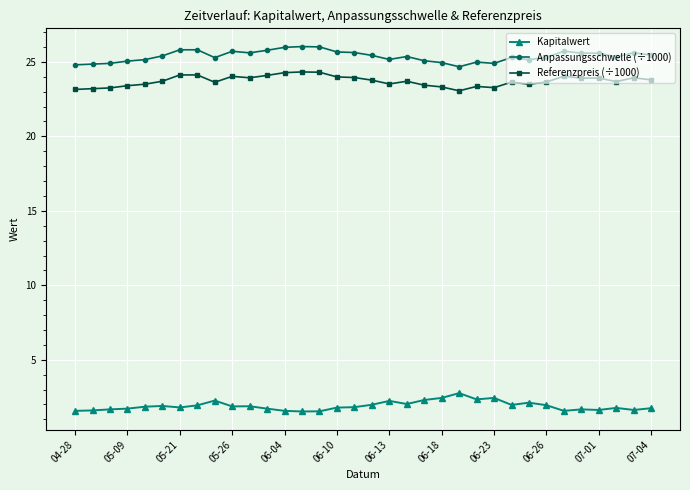

What is the value of the Kapitalwert point at the 8th from the left?

1.9